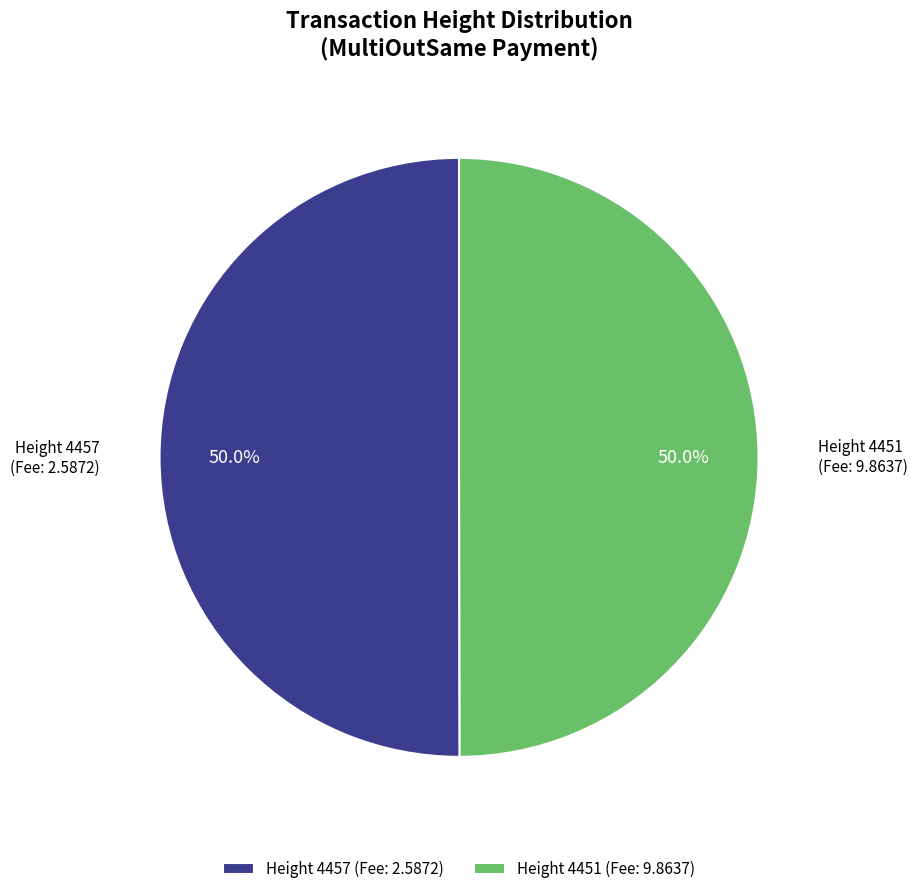

How much of the chart is everything except Height 4451?

50.0%